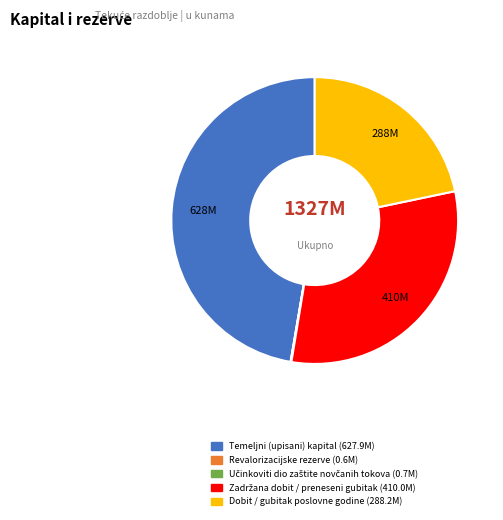

Is Temeljni (upisani) kapital the majority of the pie?

No